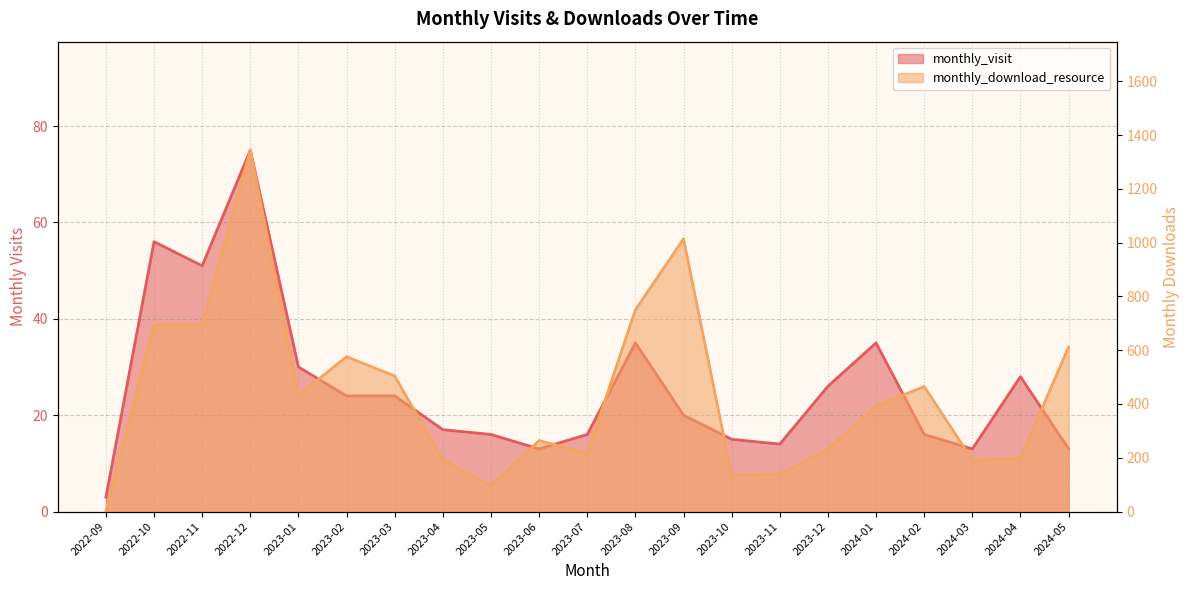

The monthly_download_resource series shows 696 at 2022-11. True or false?

True